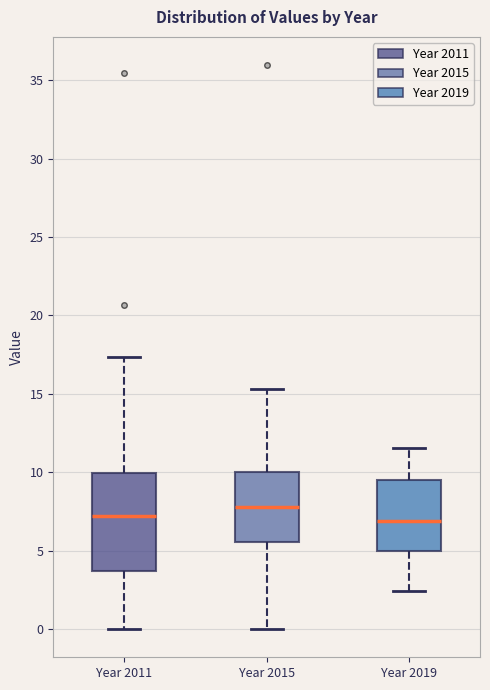

Reading left to right, transcribe this box plot: for each box, give where its median line is, the range the box spans, and where its two whiskers end, as read against the y-axis. The values are not printed on the chart, so give them approximately, as read against the axis.

Year 2011: median 7.0, box 3.5 to 10.0, whiskers 0.0 to 17.5
Year 2015: median 8.0, box 5.5 to 10.0, whiskers 0.0 to 15.5
Year 2019: median 7.0, box 5.0 to 9.5, whiskers 2.5 to 11.5